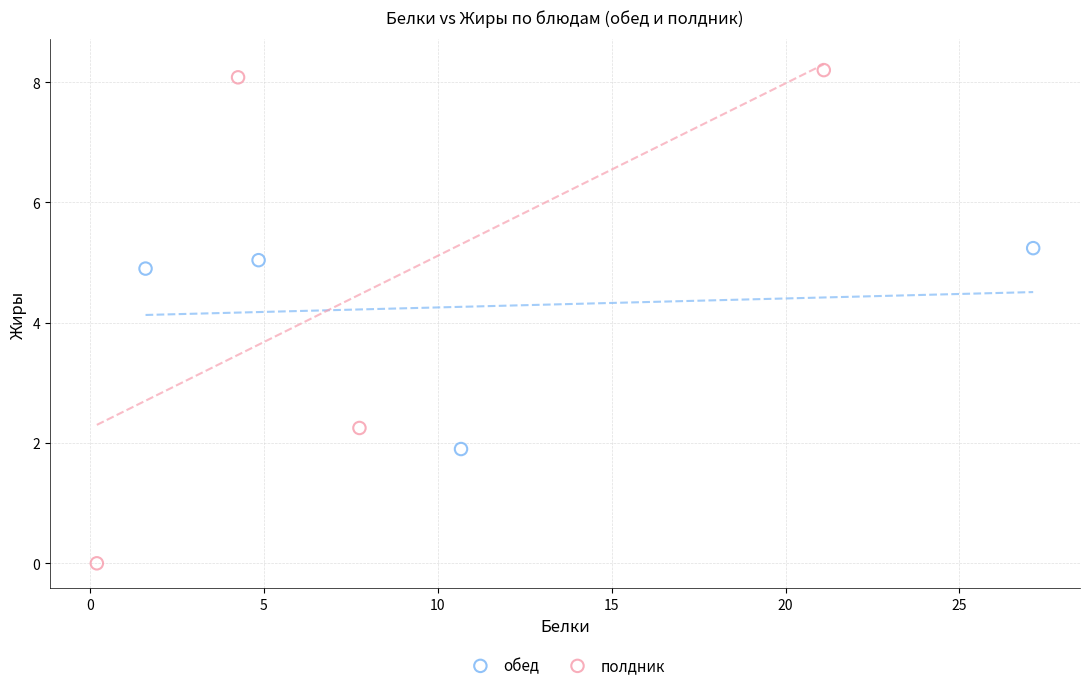

Which series contains the lowest Y value?

полдник